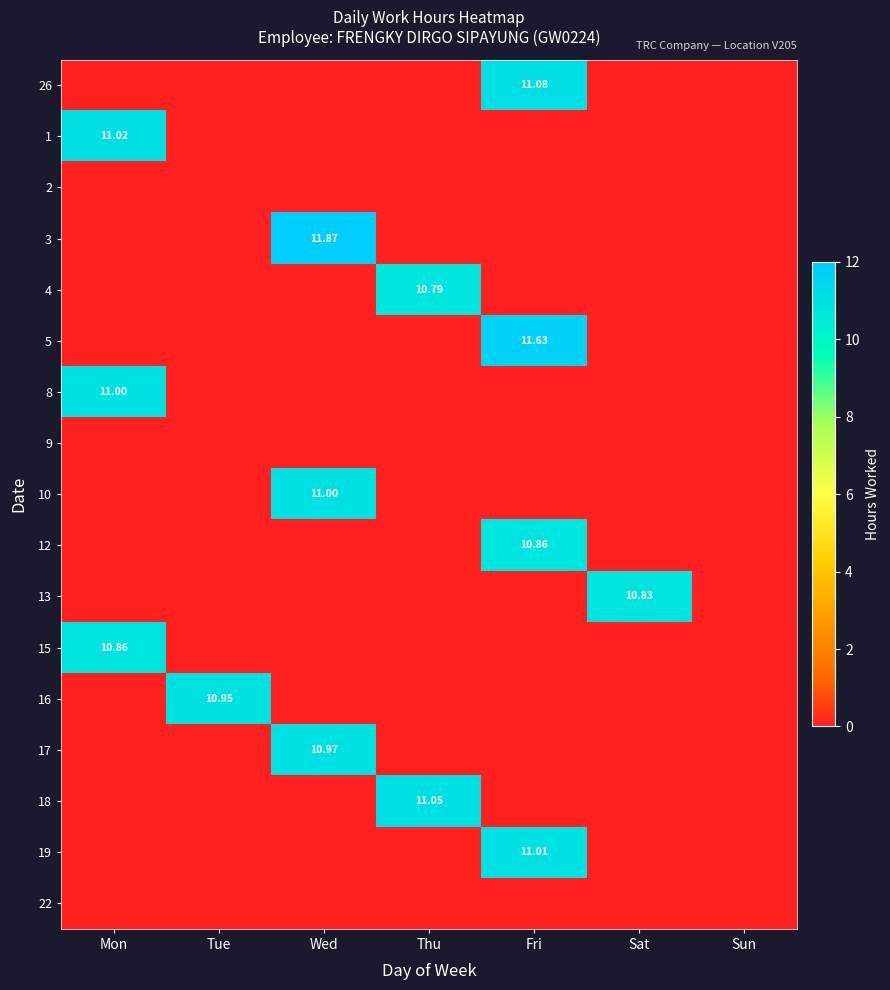

Between Sat and Sun, which series saw the biggest shift?

13